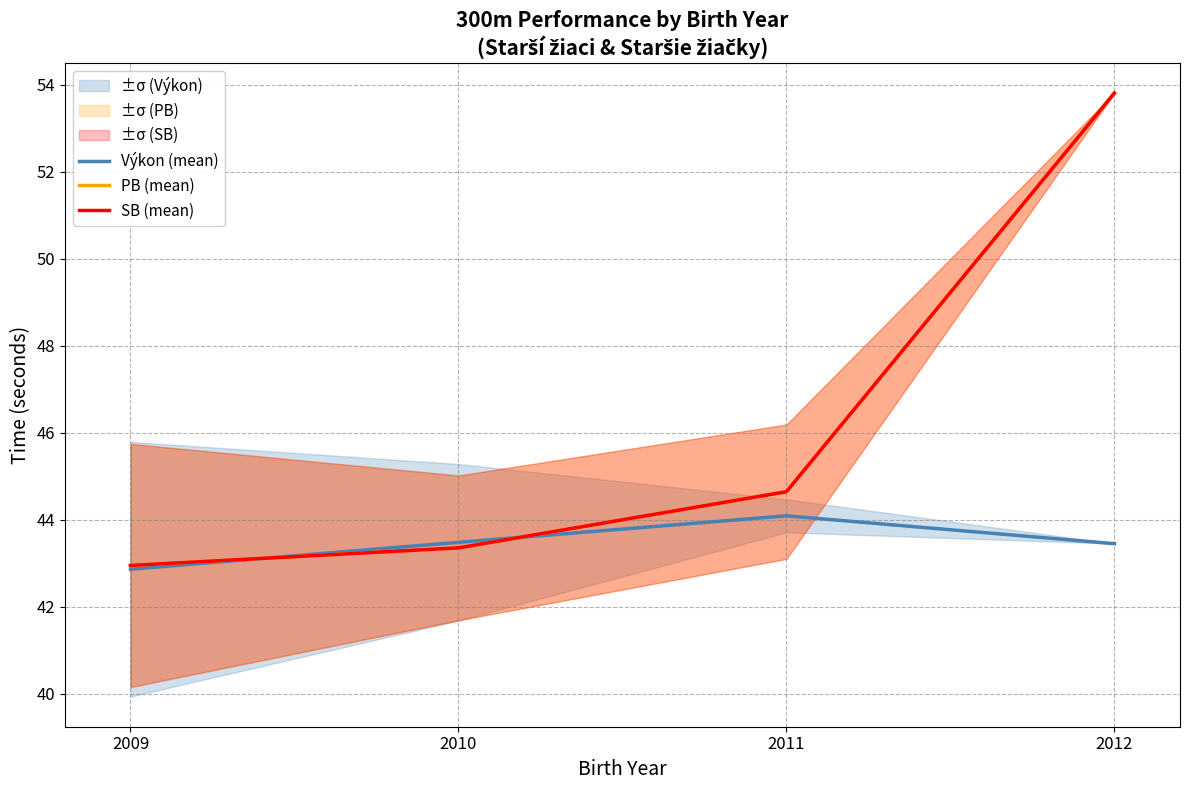

Reading left to right, what are all the values shown in this chart?

Výkon (mean): 2009=42.9	2010=43.5	2011=44.1	2012=43.5
PB (mean): 2009=42.9	2010=43.4	2011=44.6	2012=53.8
SB (mean): 2009=42.9	2010=43.4	2011=44.6	2012=53.8